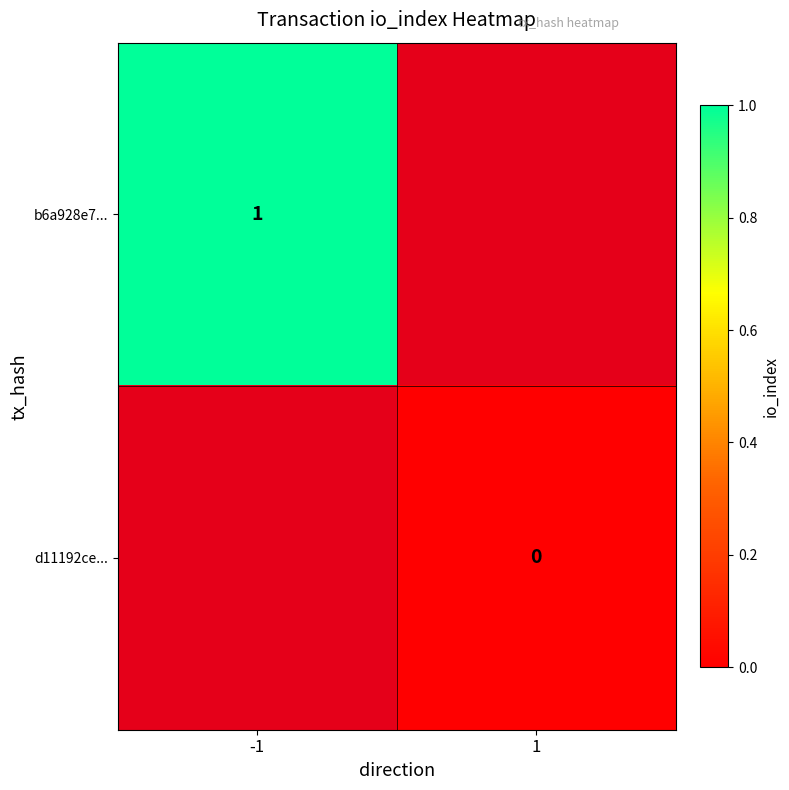

Is the value of b6a928e7... at -1 greater than the value of d11192ce... at 1?

Yes